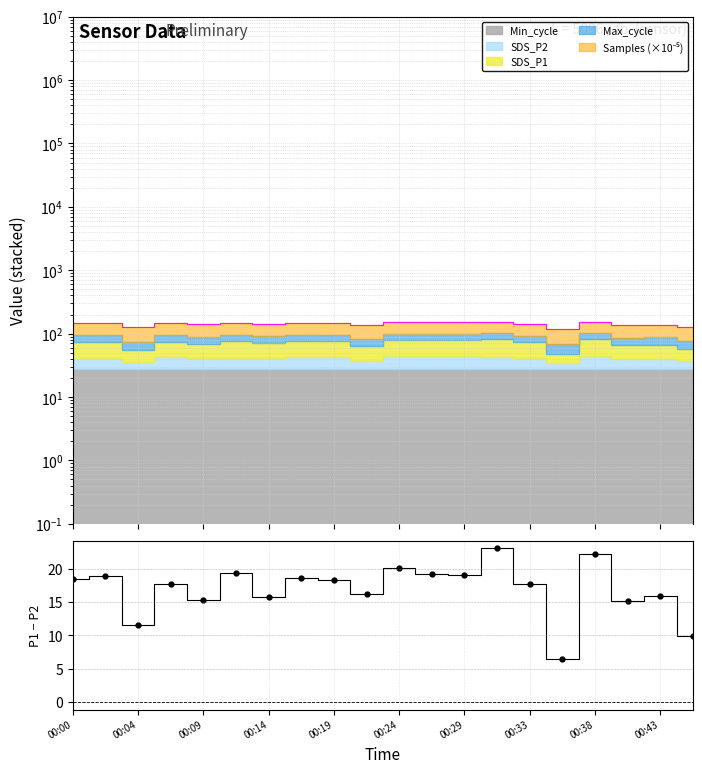

What is the label of the 18th point from the right?

00:04